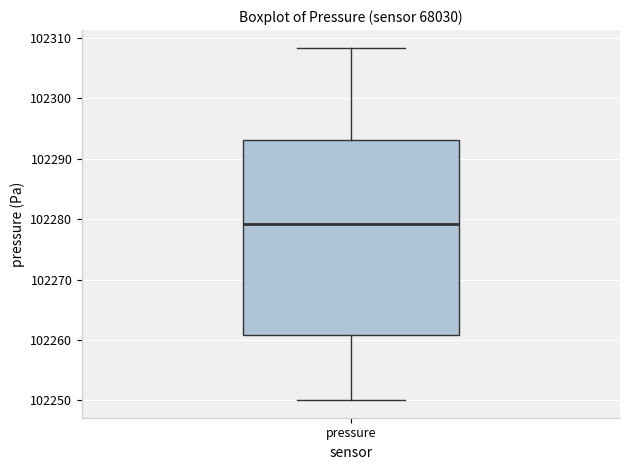

Transcribe this box plot: give where the median line is, the range the box spans, and where the two whiskers end, as read against the y-axis. The values are not printed on the chart, so give them approximately, as read against the axis.

median 102279, box 102261 to 102293, whiskers 102250 to 102308